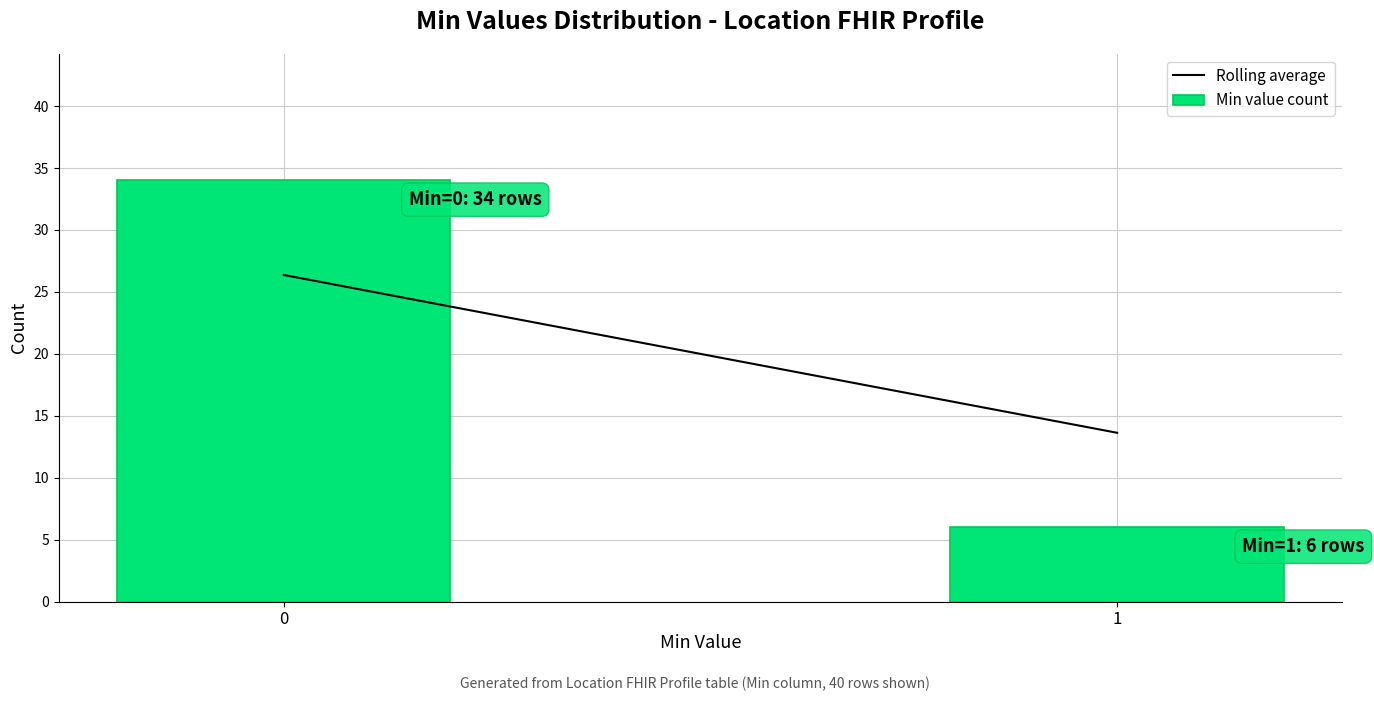

Reading right to left, transcribe all the data shown in this chart.

1=6	0=34